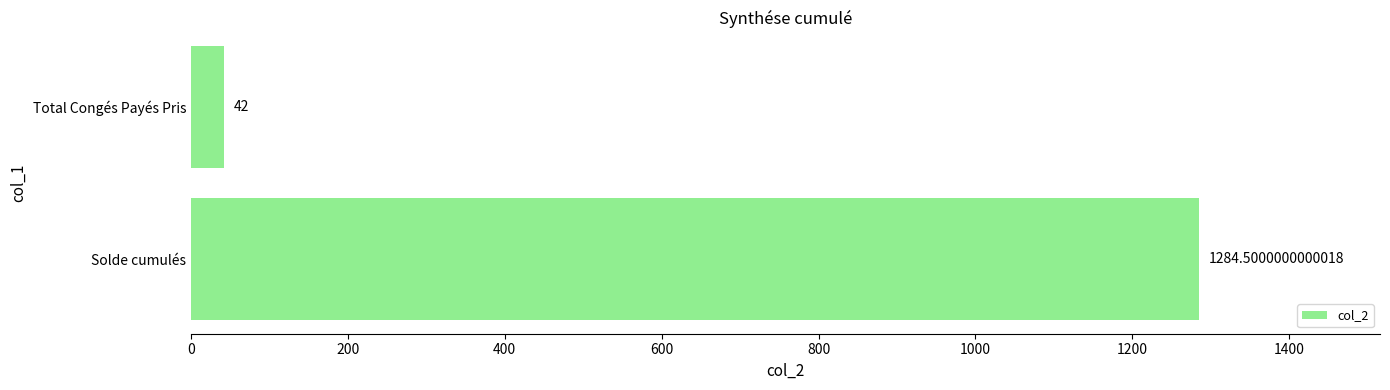

Which has a higher value, Total Congés Payés Pris or Solde cumulés?

Solde cumulés